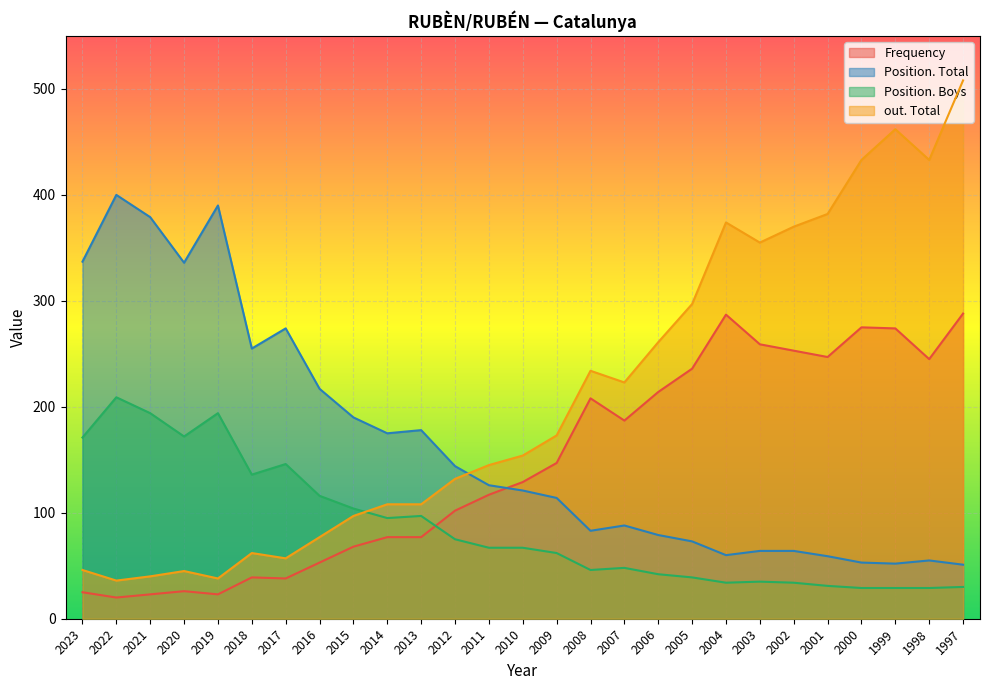

How many interior local peaks does the Position. Total series have?

6